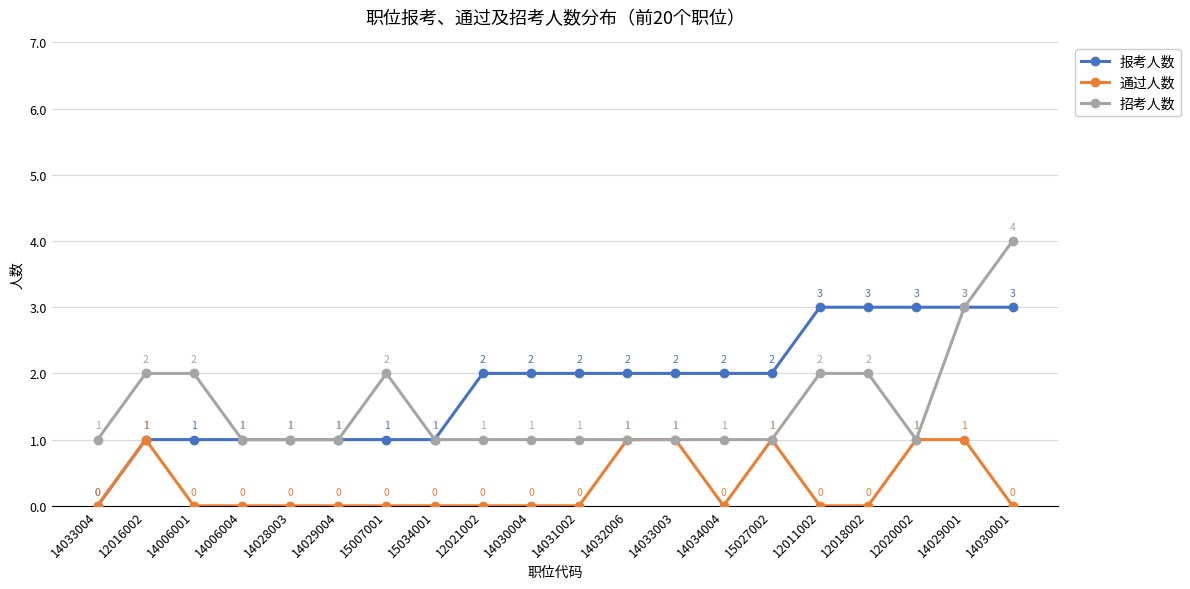

Where is the first local maximum for 通过人数?

12016002